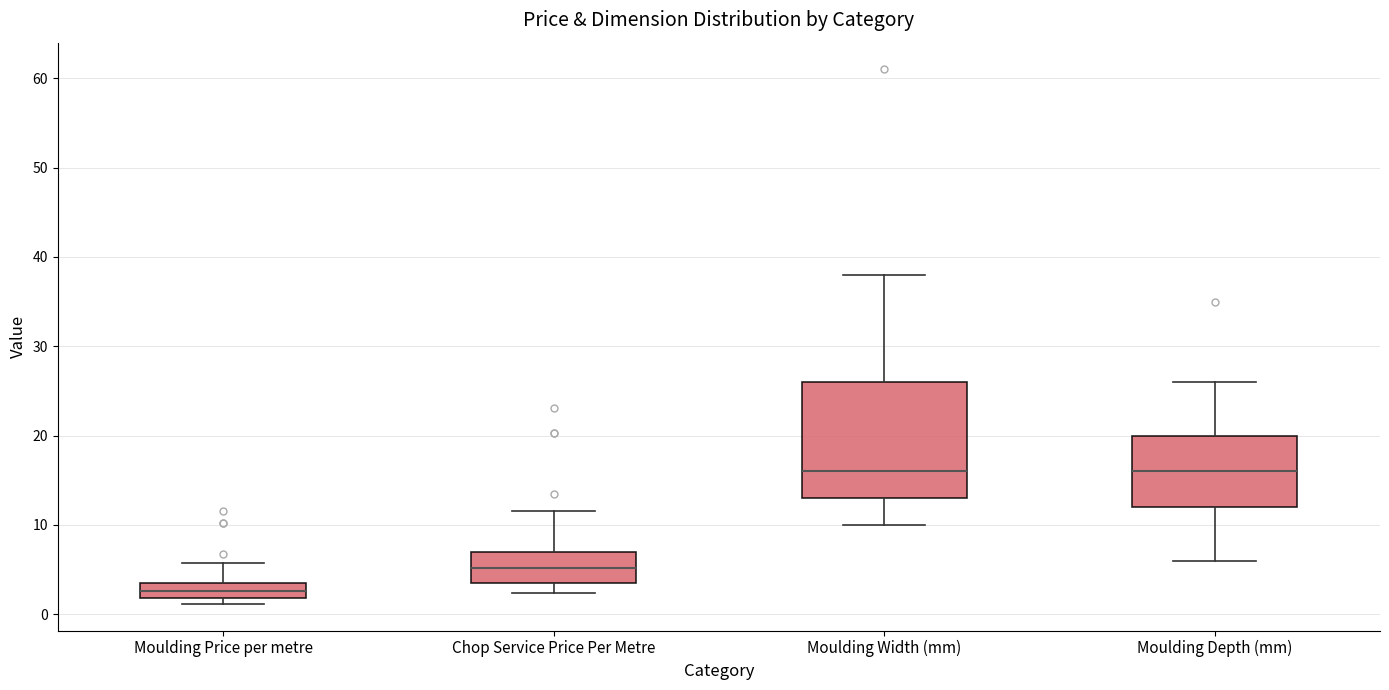

Where does the upper whisker of the box for Moulding Width (mm) end on the y-axis? The values are not printed on the chart, so give them approximately, as read against the axis.

38